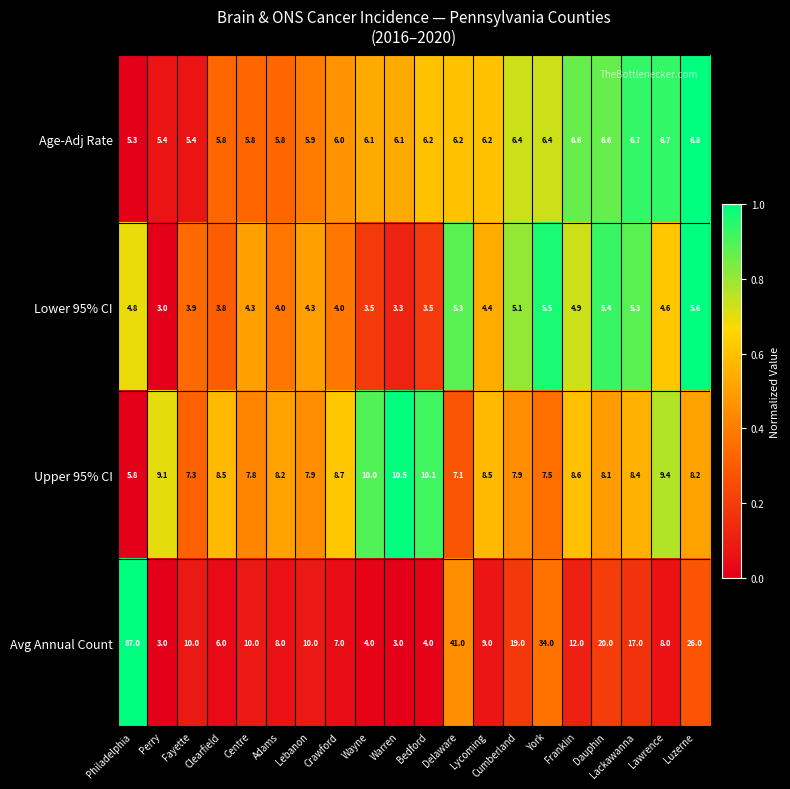

Which series has the largest range (max minus min)?

Avg Annual Count